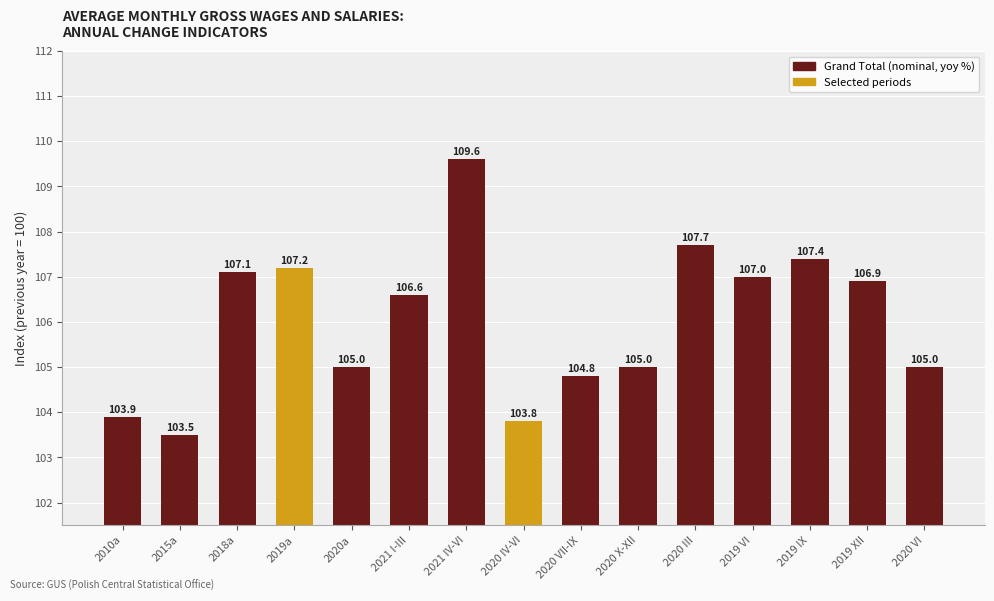

Reading left to right, extract all data points from this chart.

103.9	103.5	107.1	107.2	105.0	106.6	109.6	103.8	104.8	105.0	107.7	107.0	107.4	106.9	105.0